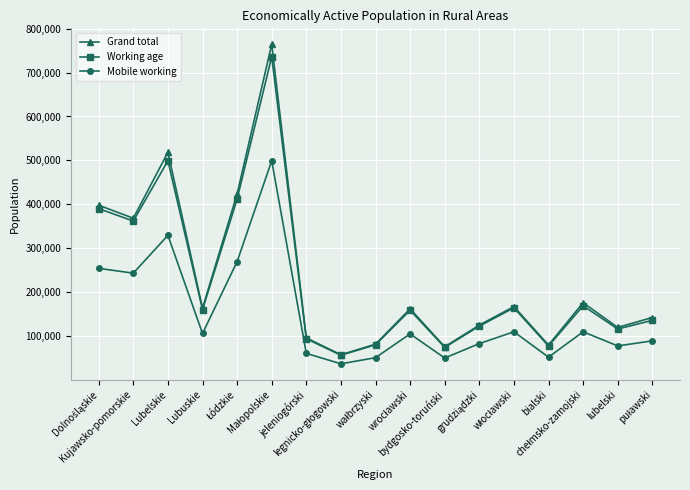

Which series has the largest range (max minus min)?

Grand total